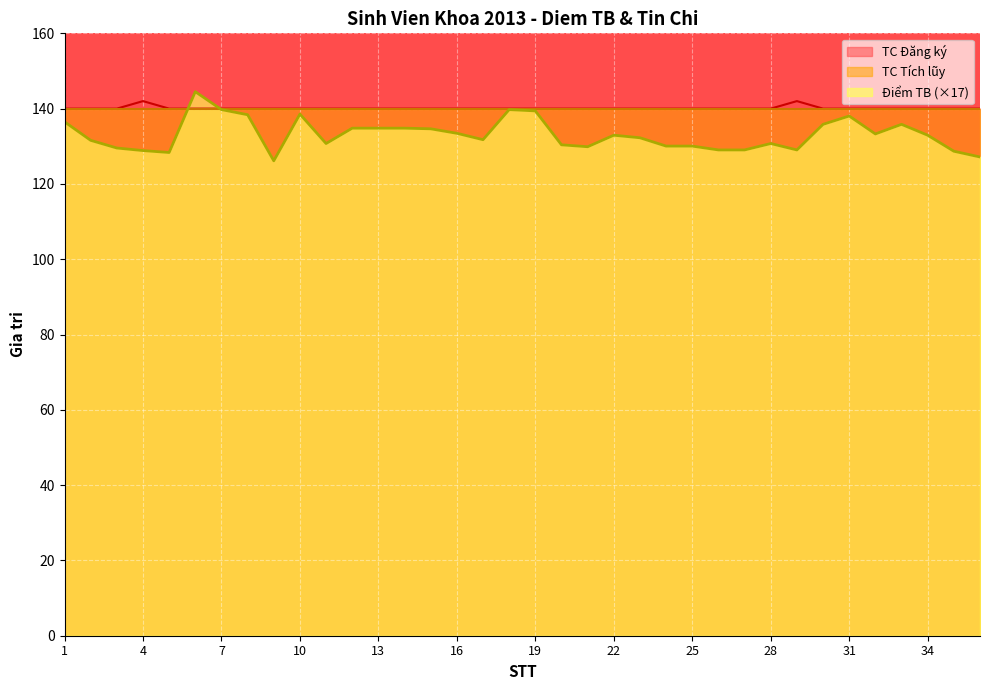

List the labels in order of Điểm TB value, largest first.

6, 7, 18, 19, 10, 8, 31, 1, 30, 33, 12, 13, 14, 15, 16, 32, 22, 34, 23, 17, 2, 11, 28, 20, 24, 25, 21, 3, 26, 27, 29, 4, 35, 5, 36, 9